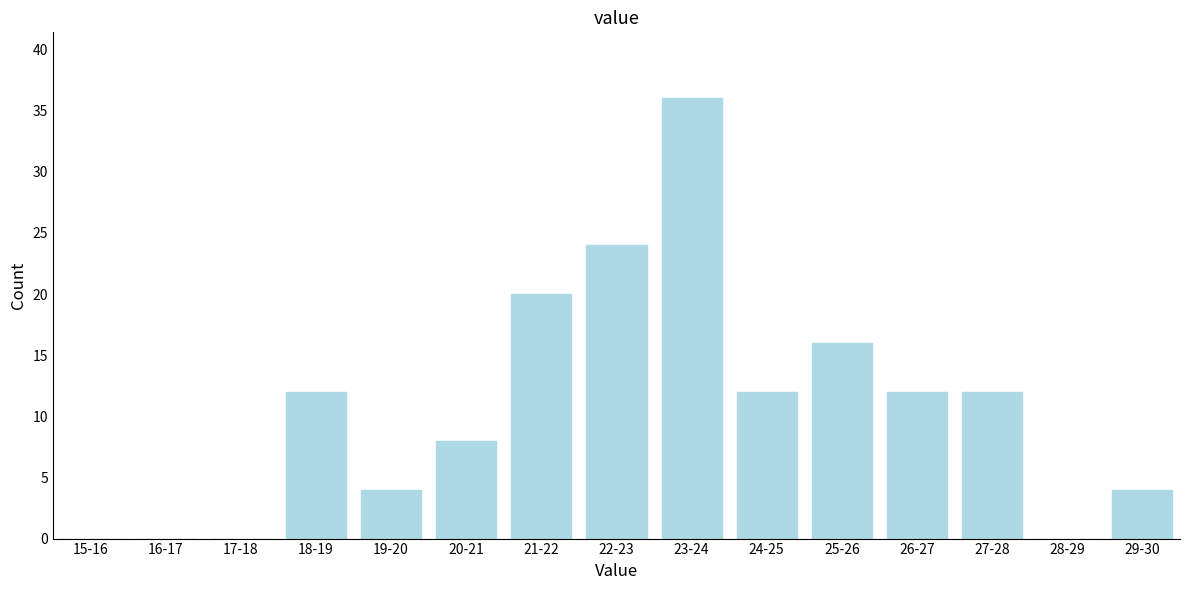

Reading left to right, transcribe all the data shown in this chart.

15-16=0	16-17=0	17-18=0	18-19=12	19-20=4	20-21=8	21-22=20	22-23=24	23-24=36	24-25=12	25-26=16	26-27=12	27-28=12	28-29=0	29-30=4